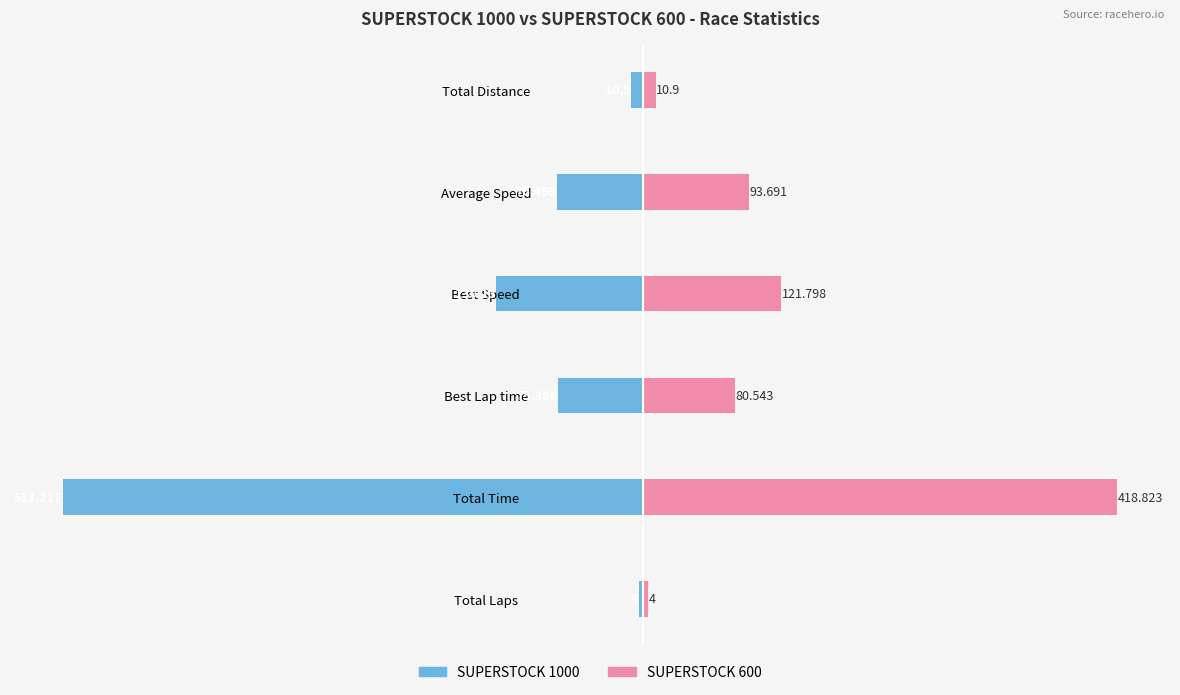

What is the difference between the maximum and minimum values in the SUPERSTOCK 1000 series?

509.2